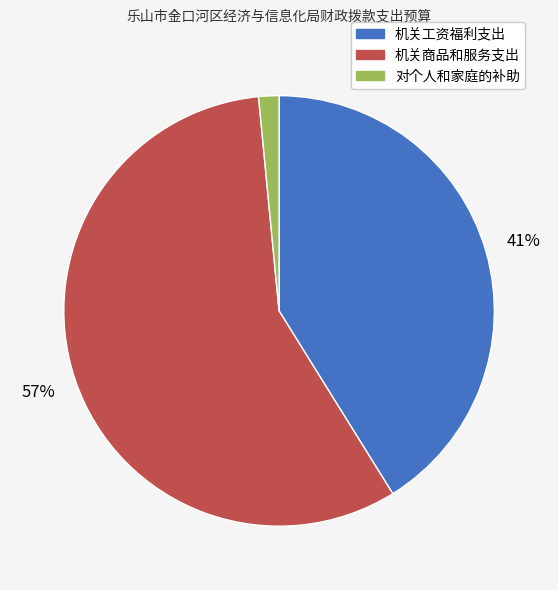

Rank the categories by value from lowest to highest.

对个人和家庭的补助, 机关工资福利支出, 机关商品和服务支出